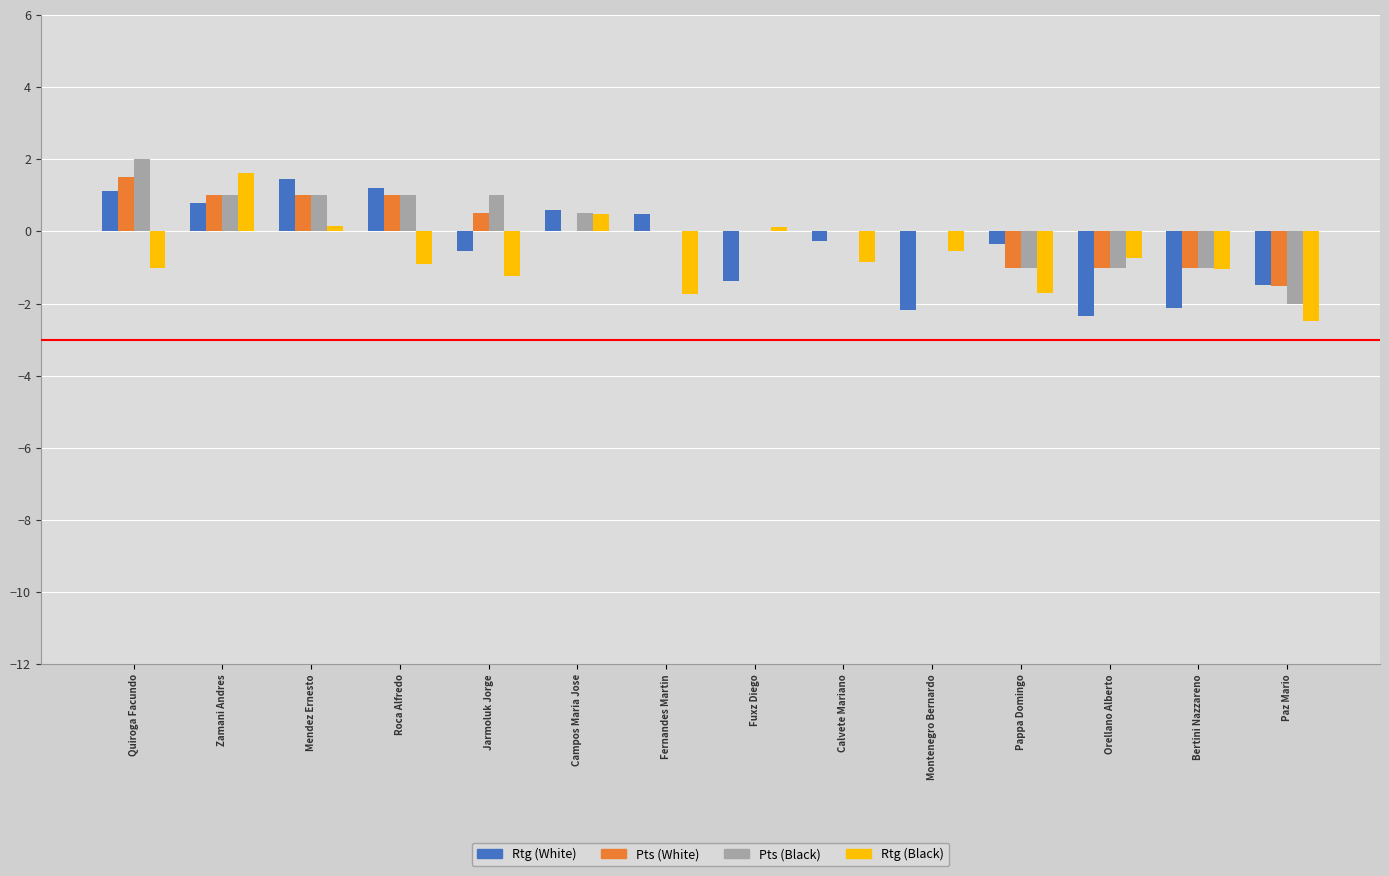

Which series changed the most between Roca Alfredo and Jarmoluk Jorge?

Rtg (White)